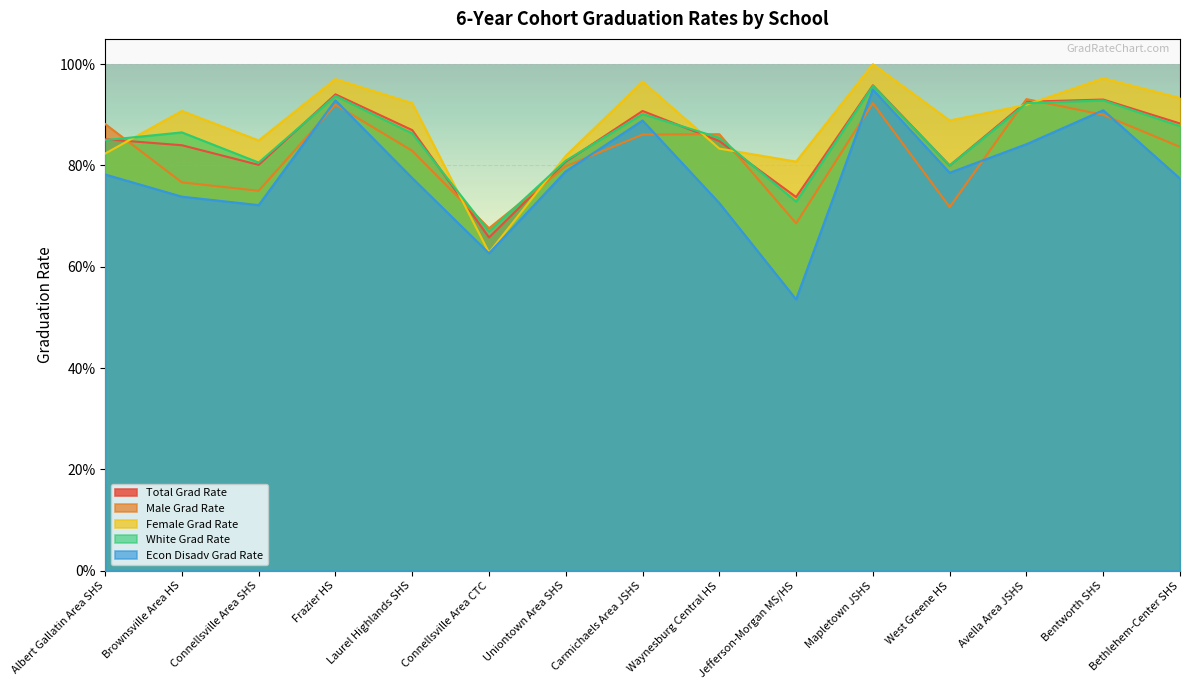

What is the value of the Total Grad Rate point at the 10th from the left?

0.7